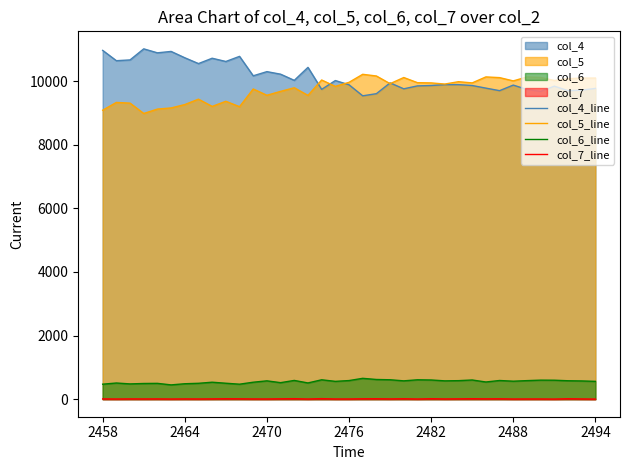

List the series in order of their peak value, highest first.

col_4_line, col_5_line, col_6_line, col_7_line